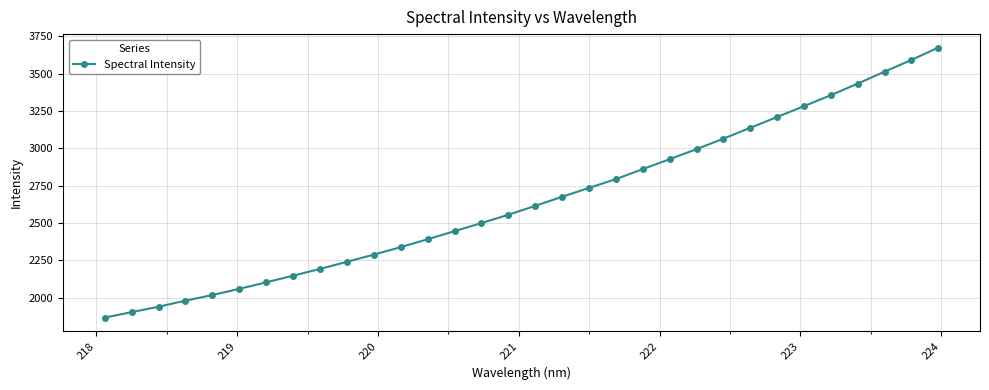

What is the average value?

2650.5